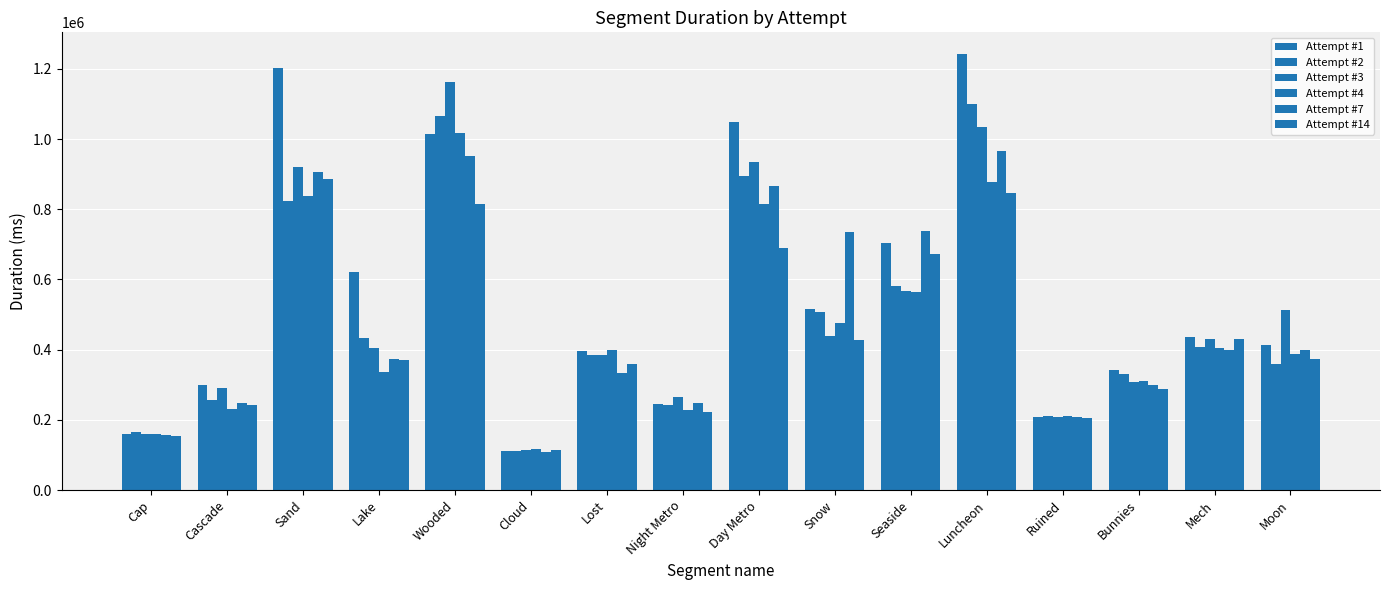

Where is Attempt #14 nearest to the value 499730?

Mech